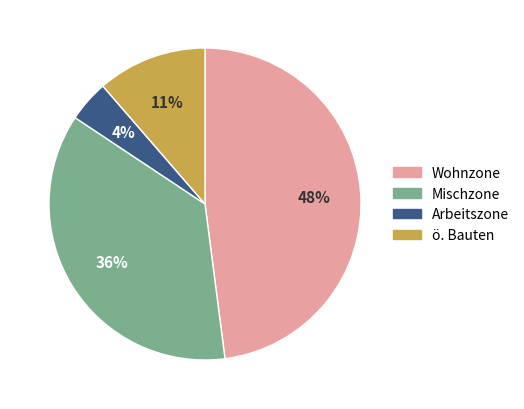

What is the largest slice in the pie chart?

Wohnzone